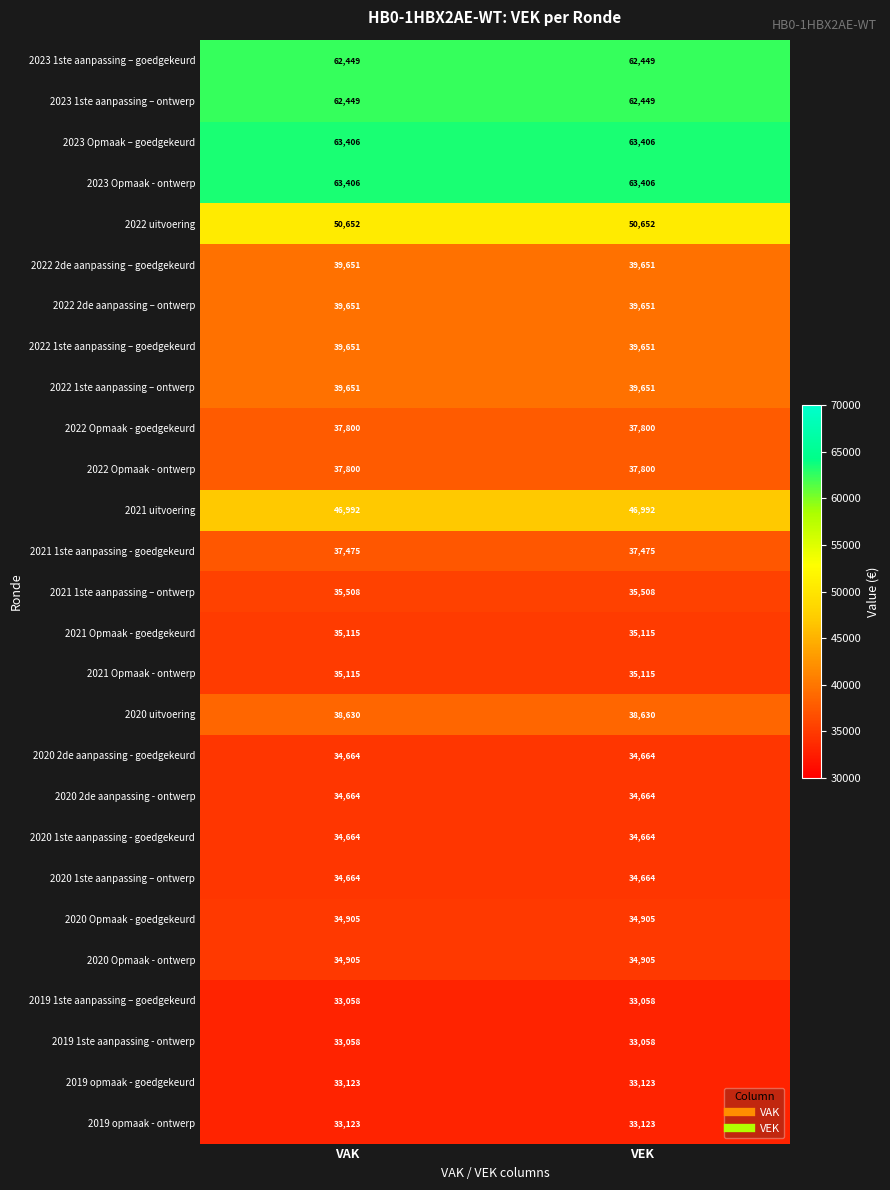

What is the difference between the highest and lowest values at VEK?

30348